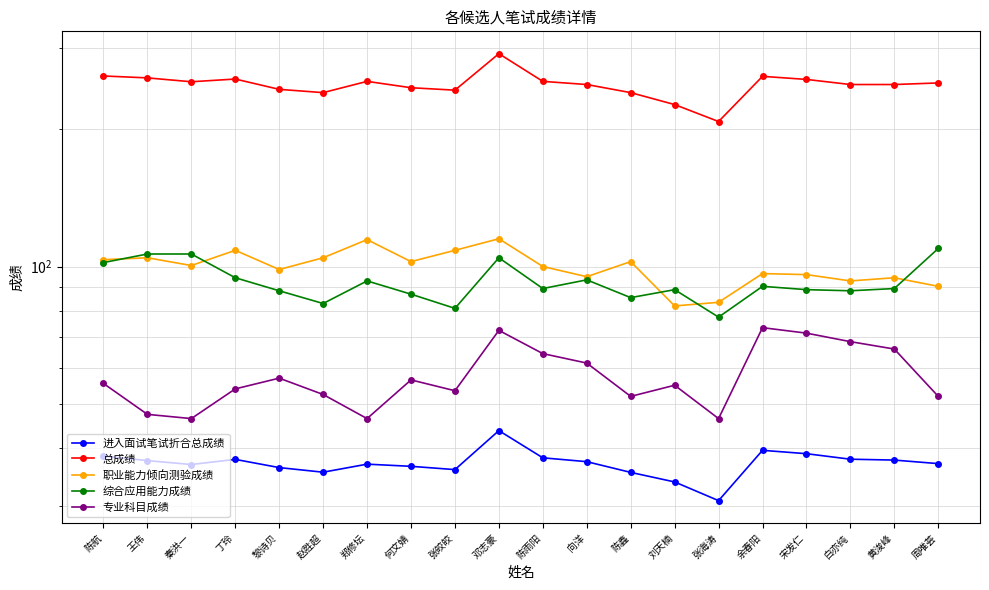

What is the average value of the 专业科目成绩 series?

57.6